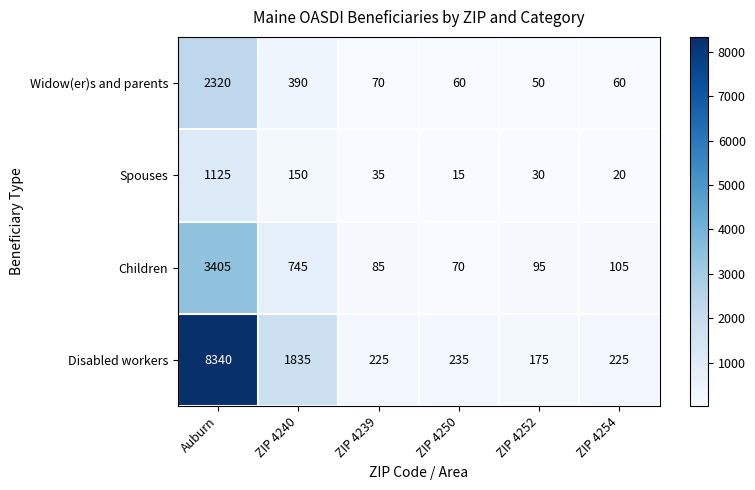

What is the sum of the Widow(er)s and parents values at ZIP 4250 and ZIP 4252?

110